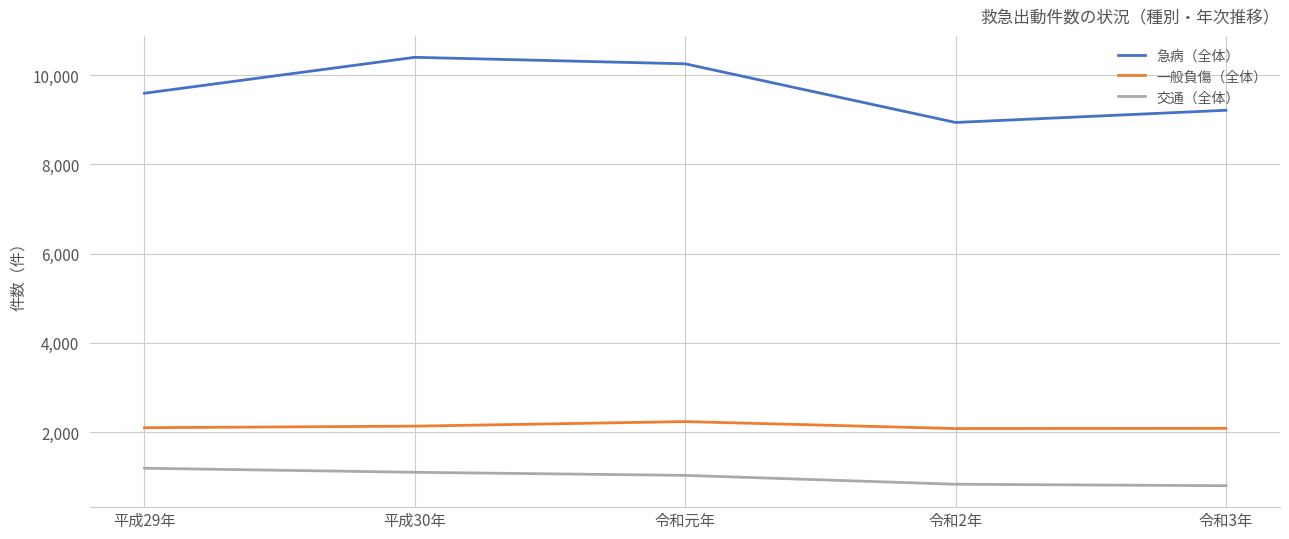

Which category has the highest value across all series?

平成30年